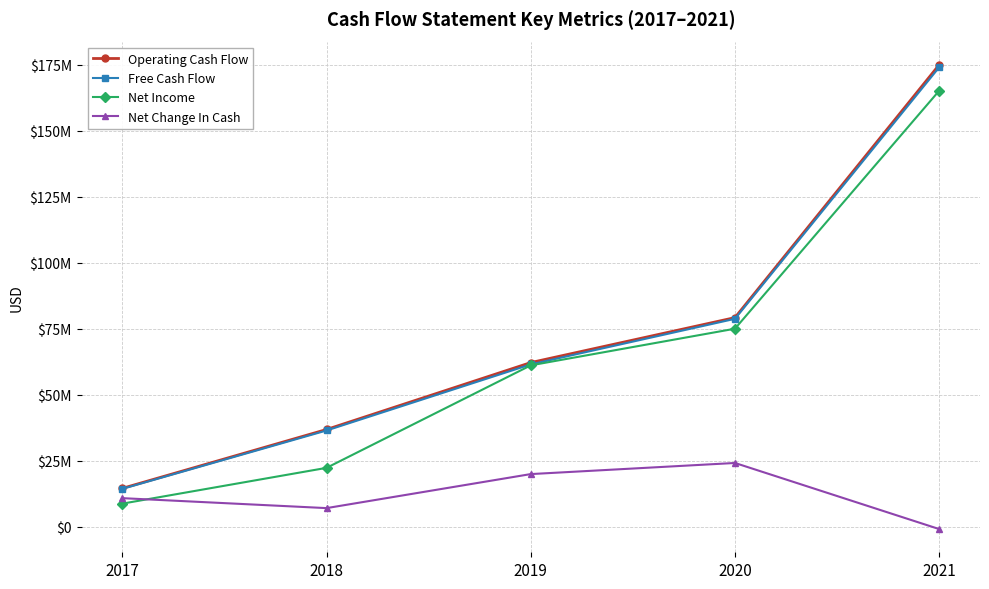

What are all the series names shown in the legend?

Operating Cash Flow, Free Cash Flow, Net Income, Net Change In Cash